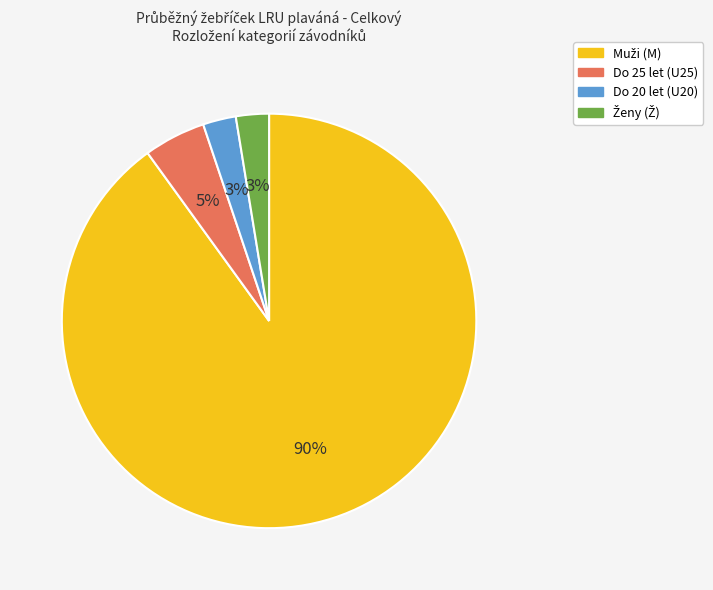

What percentage is the Do 25 let (U25) slice, to the nearest percent?

5%